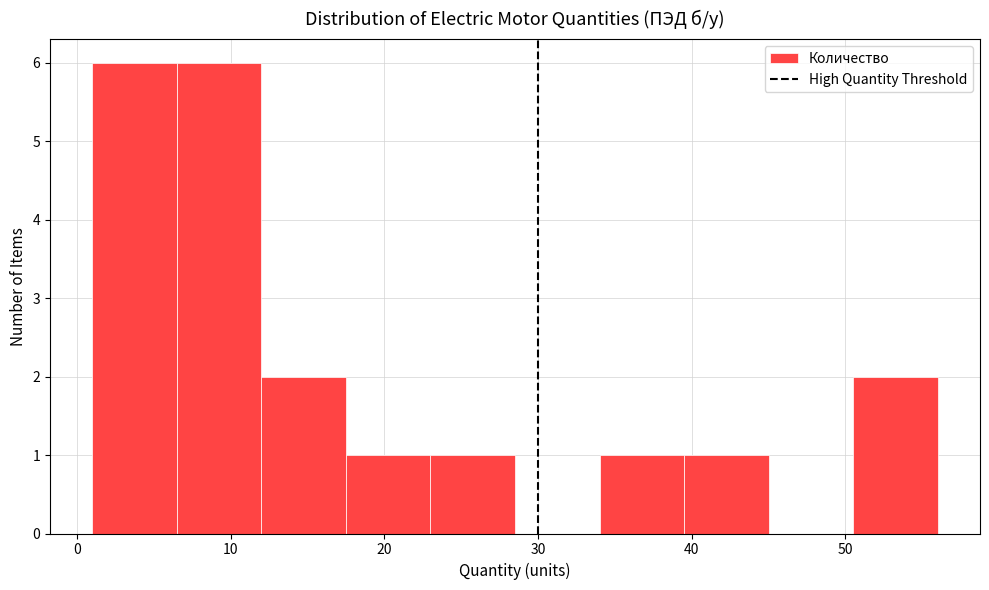

Reading left to right, transcribe this chart: for each bar, give the range it covers on the x-axis and its height. Neither the bar edges nor the heights are printed on the chart, so give them approximately, as read against the axes.

1.0 to 6.5: 6
6.5 to 12.0: 6
12.0 to 17.5: 2
17.5 to 23.0: 1
23.0 to 28.5: 1
28.5 to 34.0: 0
34.0 to 39.5: 1
39.5 to 45.0: 1
45.0 to 50.5: 0
50.5 to 56.0: 2